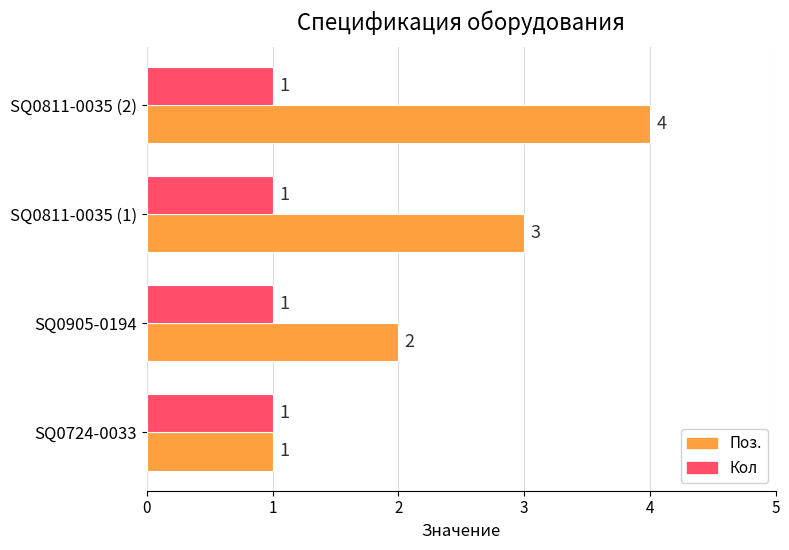

At which category is the sum across all series the highest?

SQ0811-0035 (2)